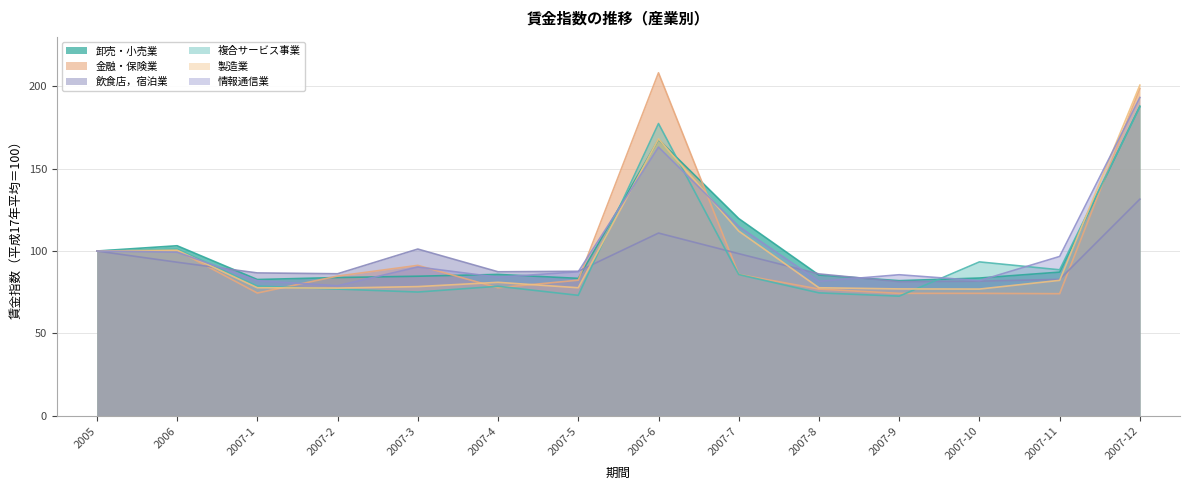

True or false: 金融・保険業 has a value of 108.8 at 2007-8.

False